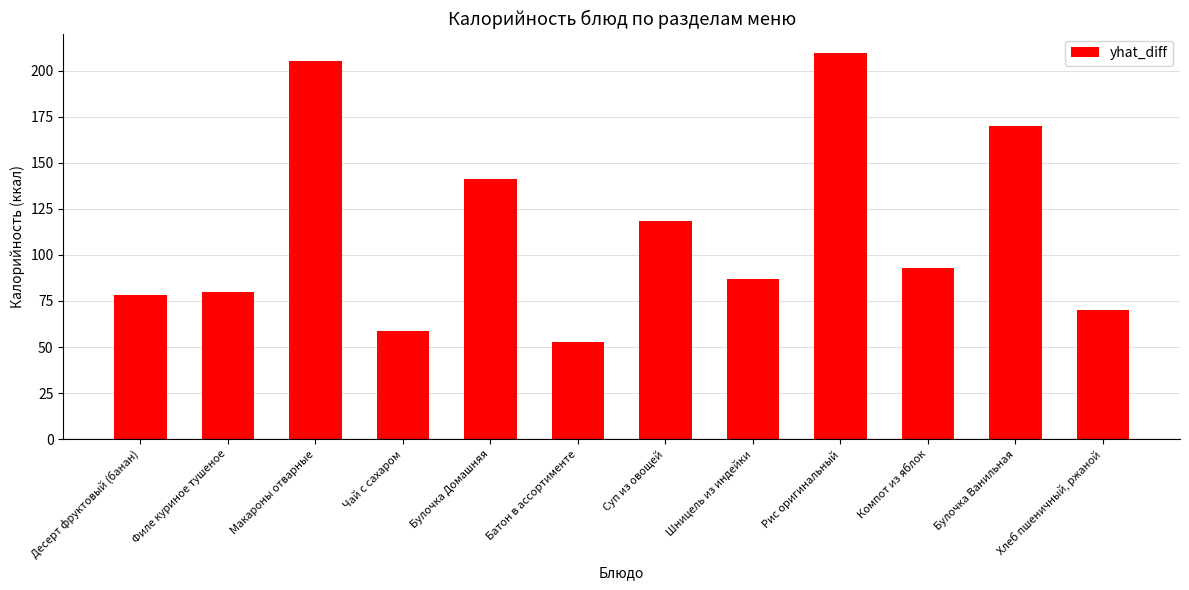

What is the label of the 10th bar from the right?

Макароны отварные